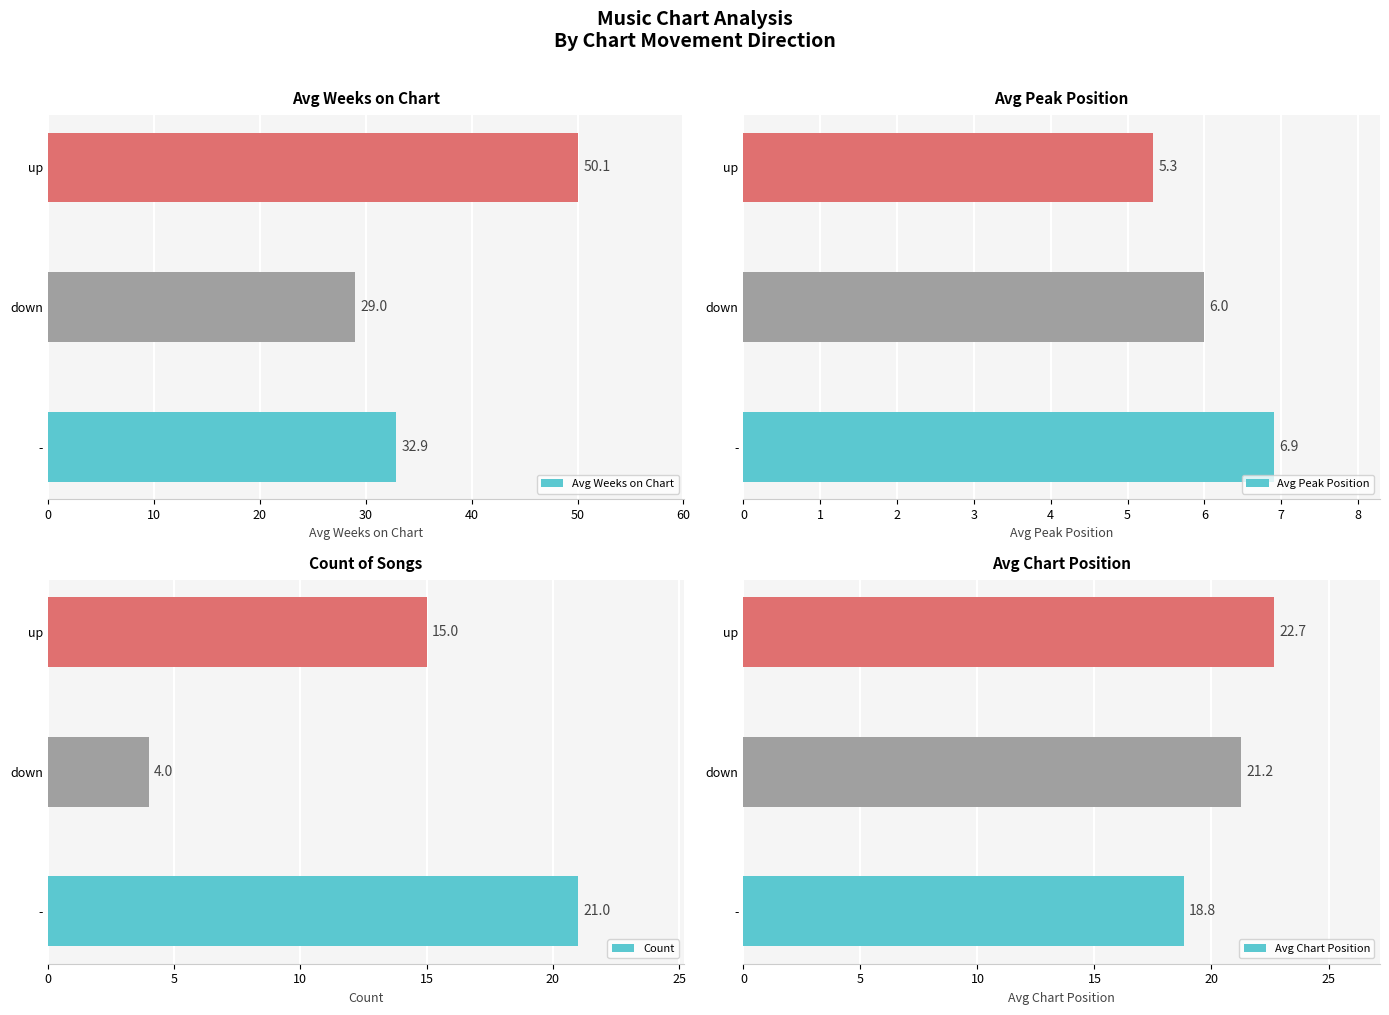

What is the approximate value of Avg Weeks on Chart at -?

32.9